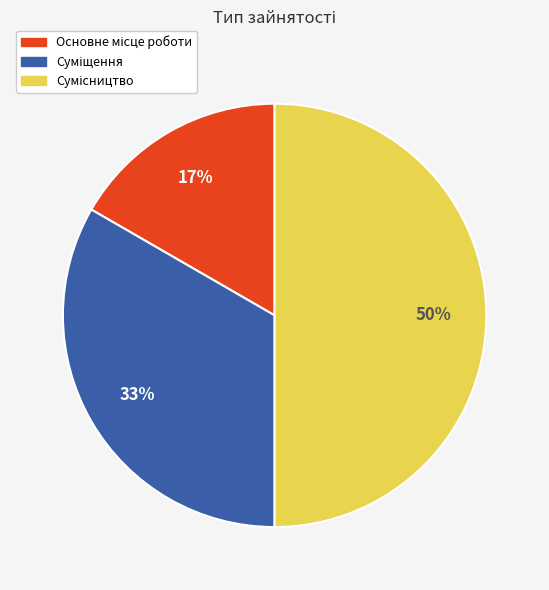

To the nearest percent, what is the average slice percentage?

33%